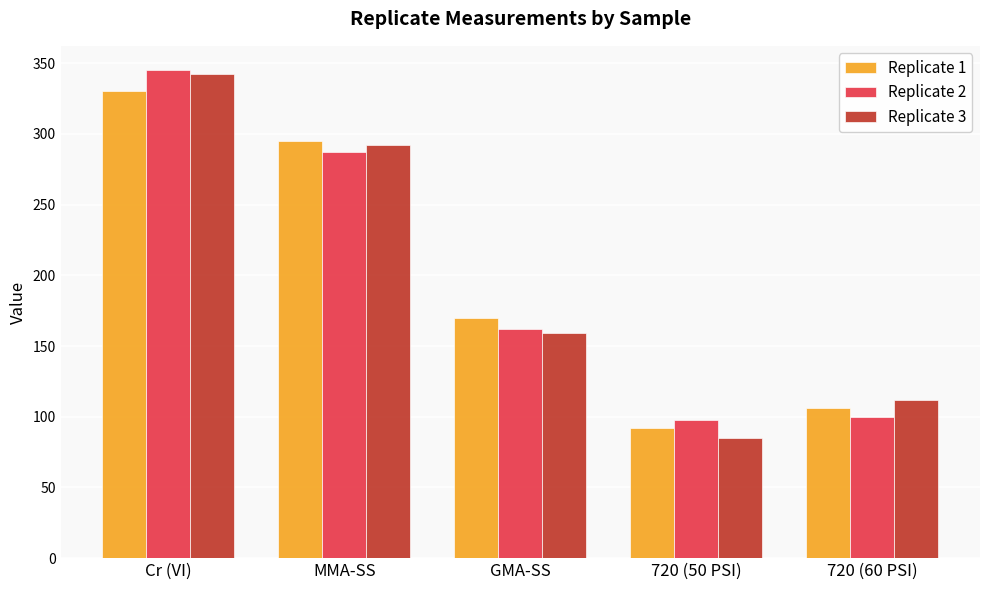

Are the bars horizontal?

No